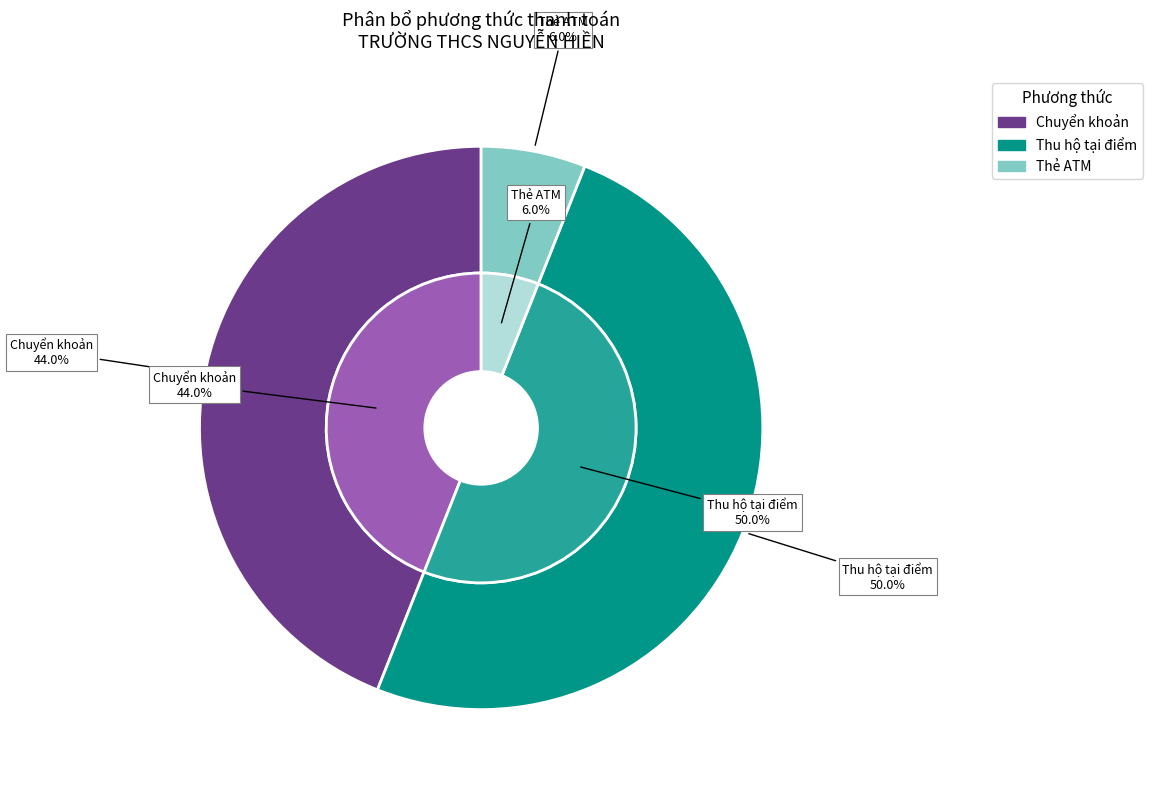

What percentage is the Thẻ ATM slice, to the nearest percent?

6%